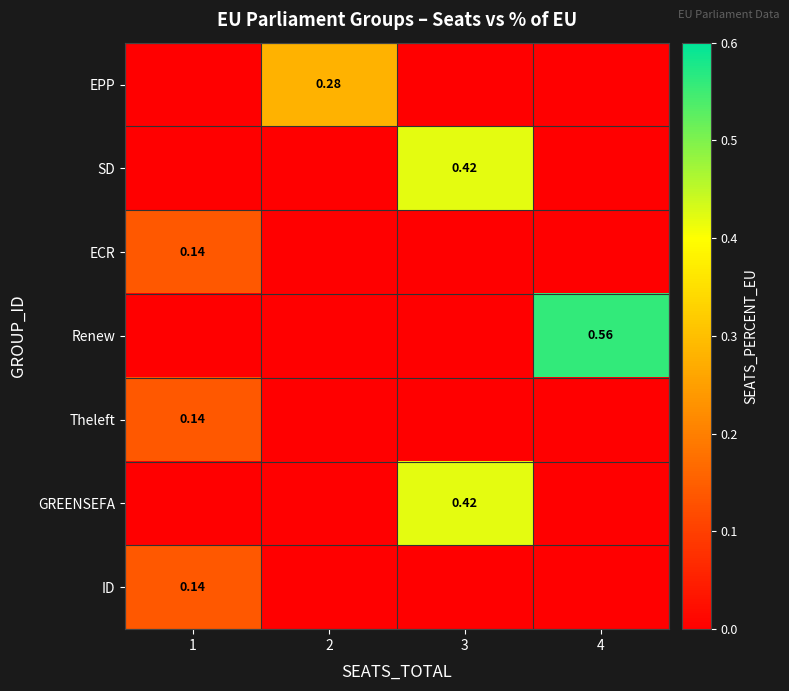

Count the ID values in the range 0 to 1.

4